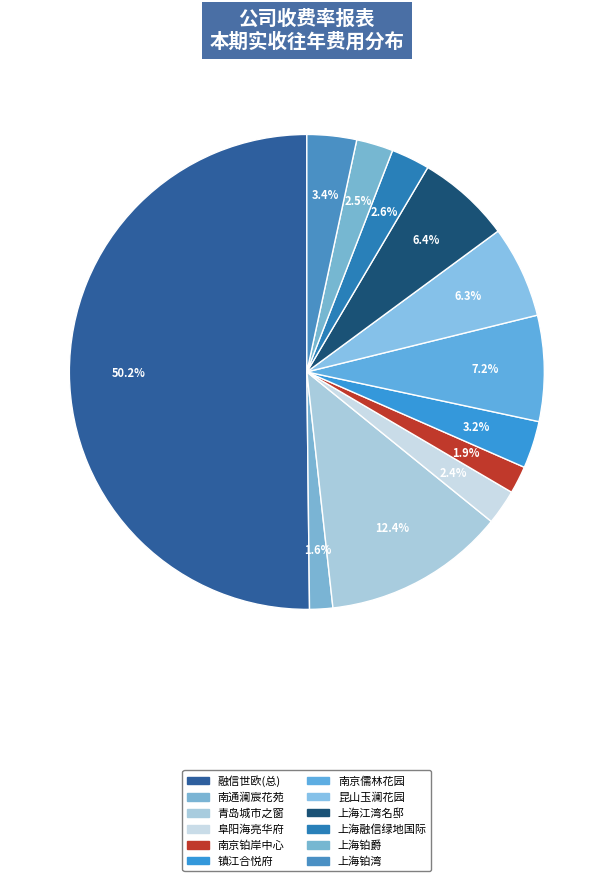

Is it true that 南京儒林花园 is 7% of the pie?

True